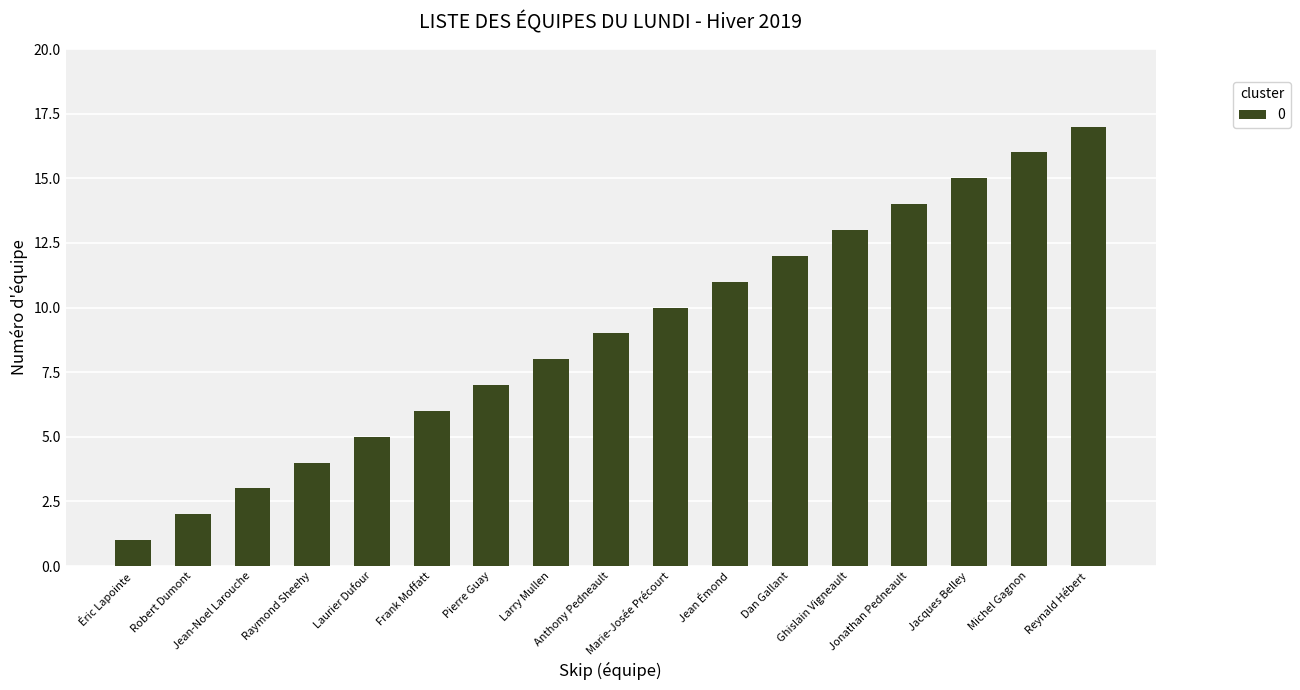

List the labels in order of value, largest first.

Reynald Hébert, Michel Gagnon, Jacques Belley, Jonathan Pedneault, Ghislain Vigneault, Dan Gallant, Jean Émond, Marie-Josée Précourt, Anthony Pedneault, Larry Mullen, Pierre Guay, Frank Moffatt, Laurier Dufour, Raymond Sheehy, Jean-Noel Larouche, Robert Dumont, Éric Lapointe